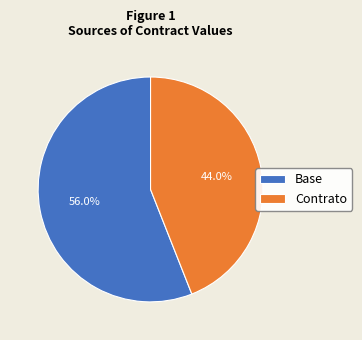

What is the total percentage of Base and Contrato?

100.0%